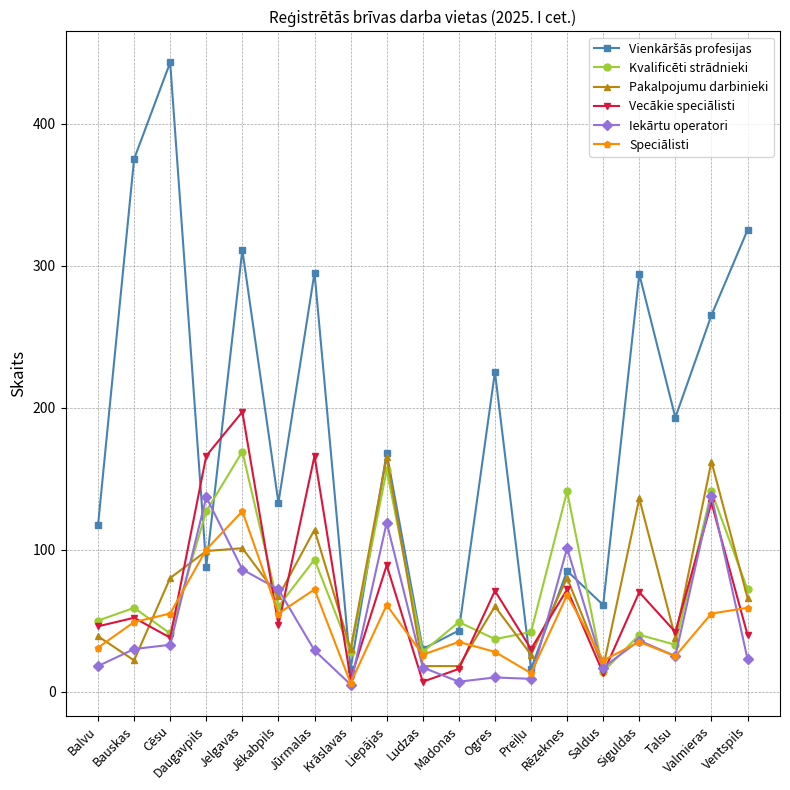

At which category does Vecākie speciālisti reach its first local valley?

Cēsu